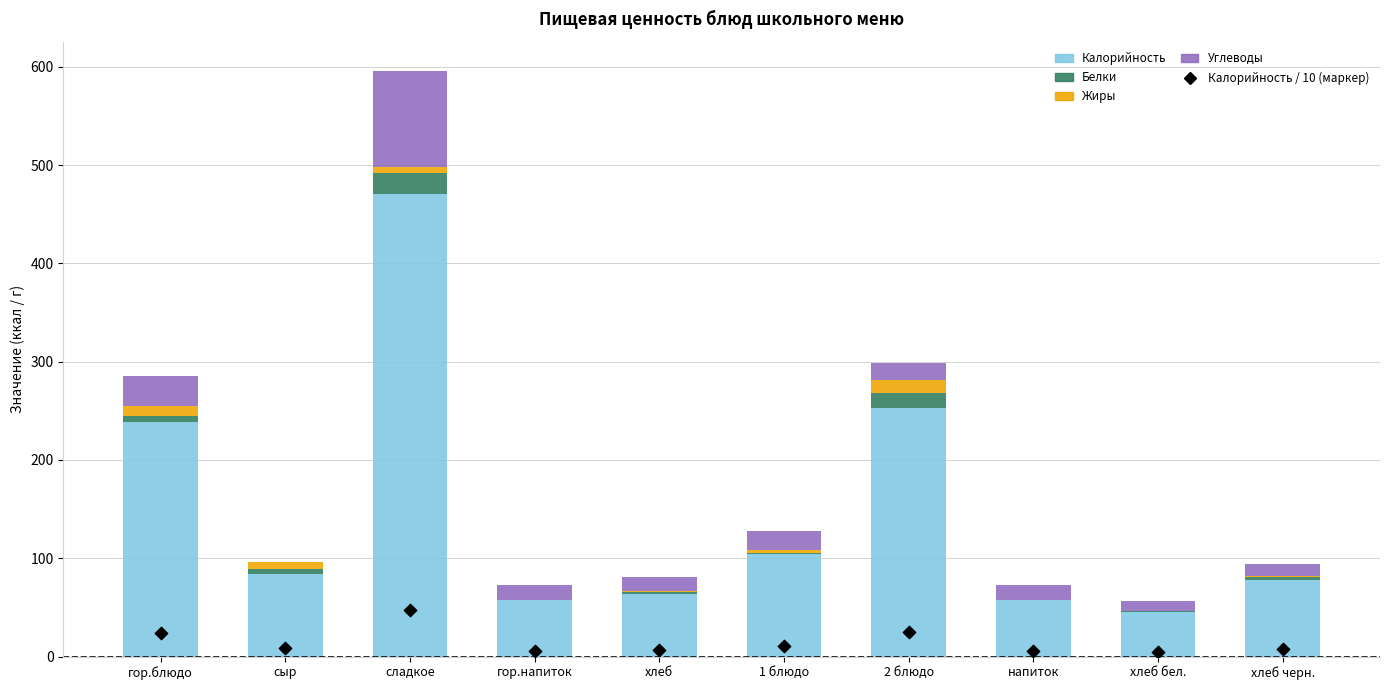

At which category is the sum across all series the highest?

сладкое